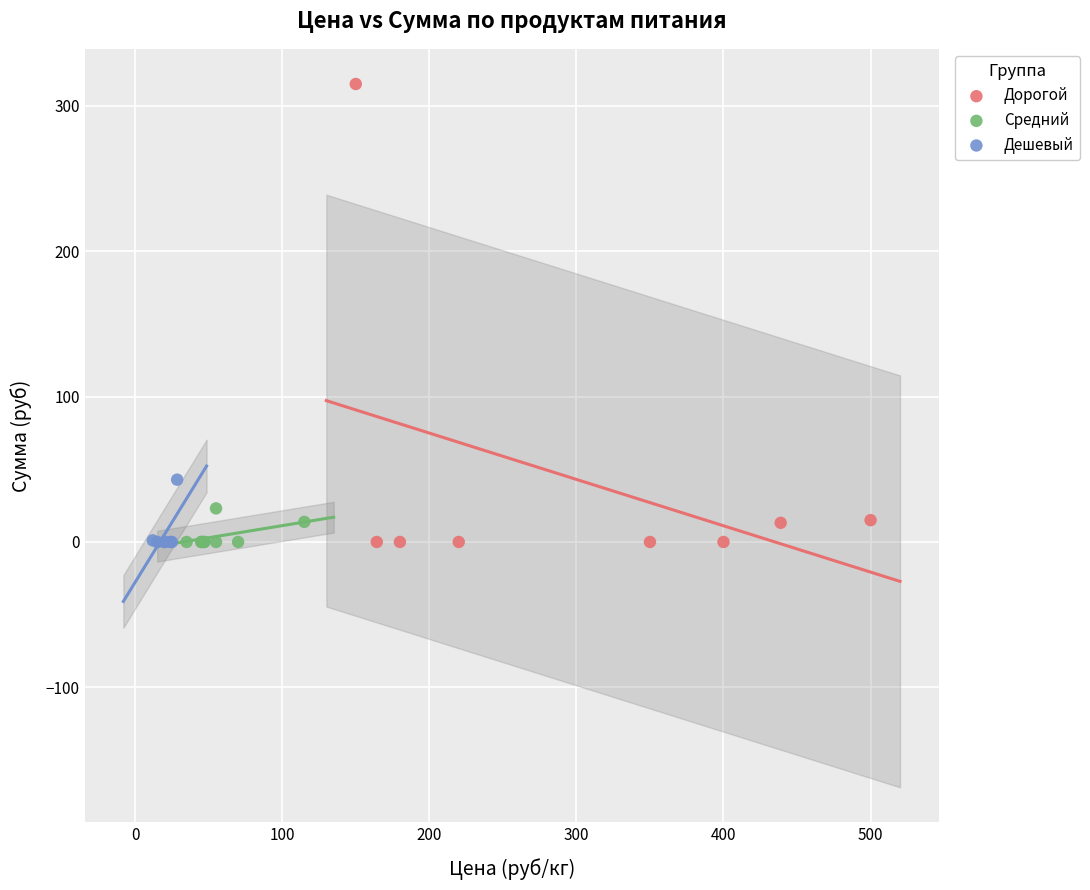

Which series has the largest Y range (max minus min)?

Дорогой